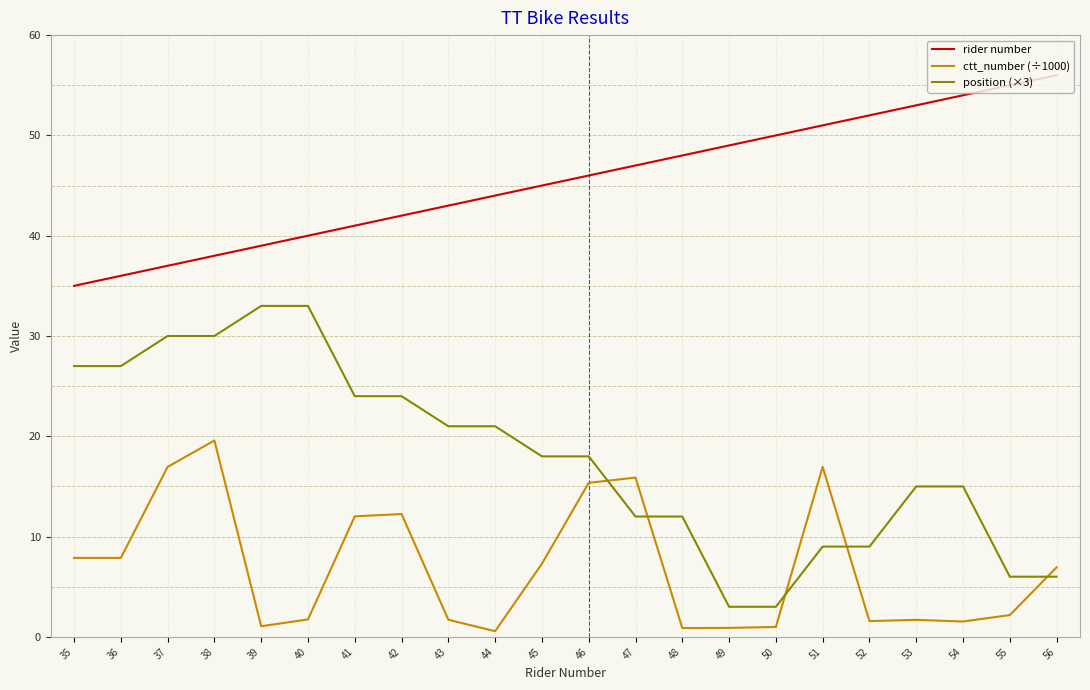

What is the total value across all series at 51?

77.0